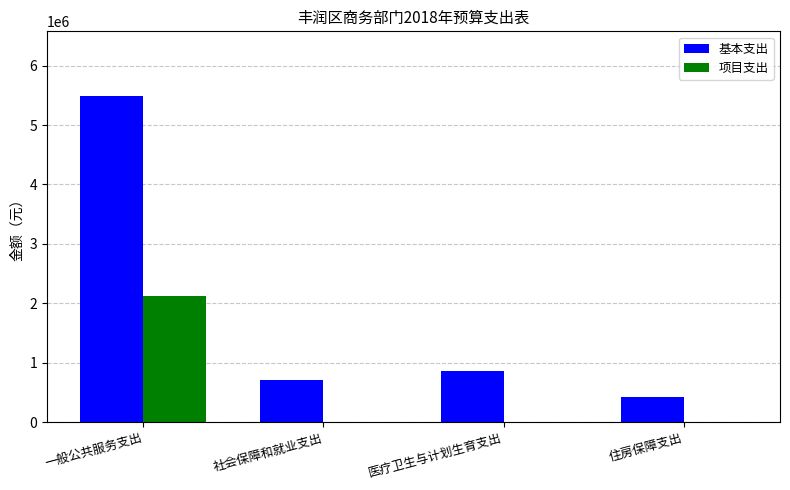

What is the maximum value shown in the chart?

5481017.0